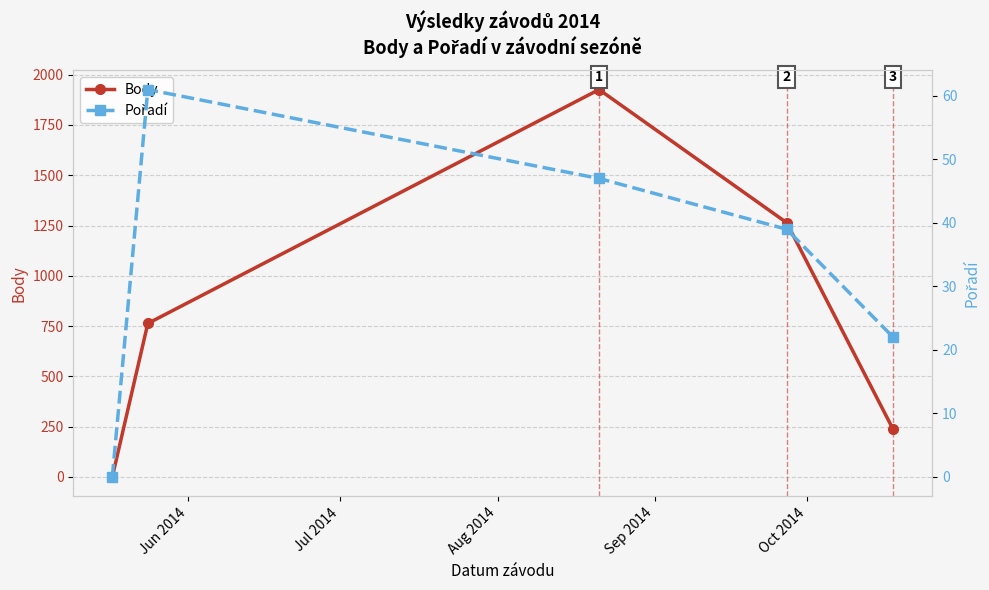

True or false: Pořadí and Body cross at least once.

False